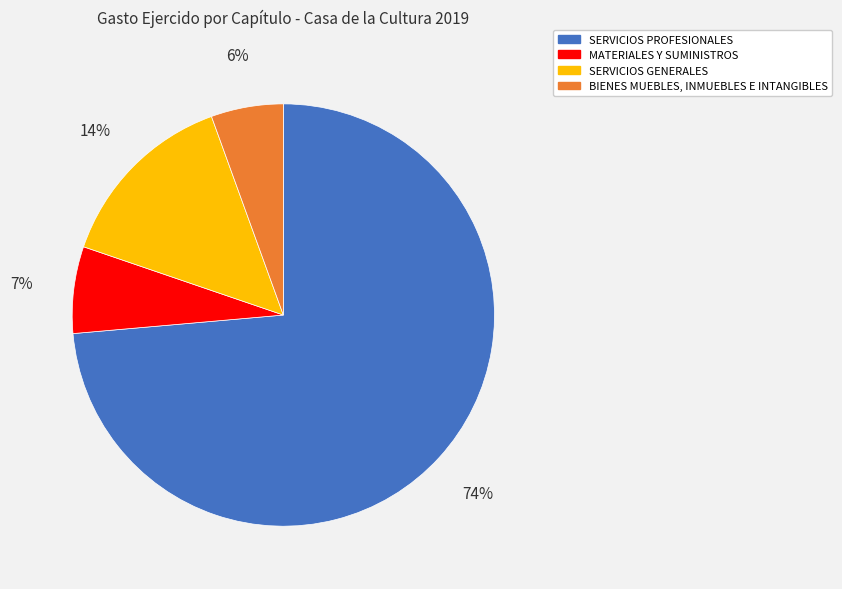

Approximately how many times larger is the value at MATERIALES Y SUMINISTROS compared to SERVICIOS PROFESIONALES?

0.1